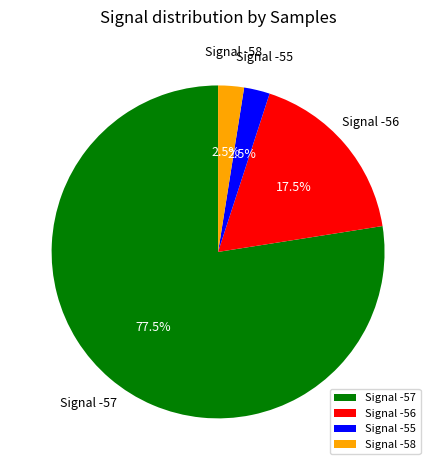

What is the largest slice in the pie chart?

Signal -57